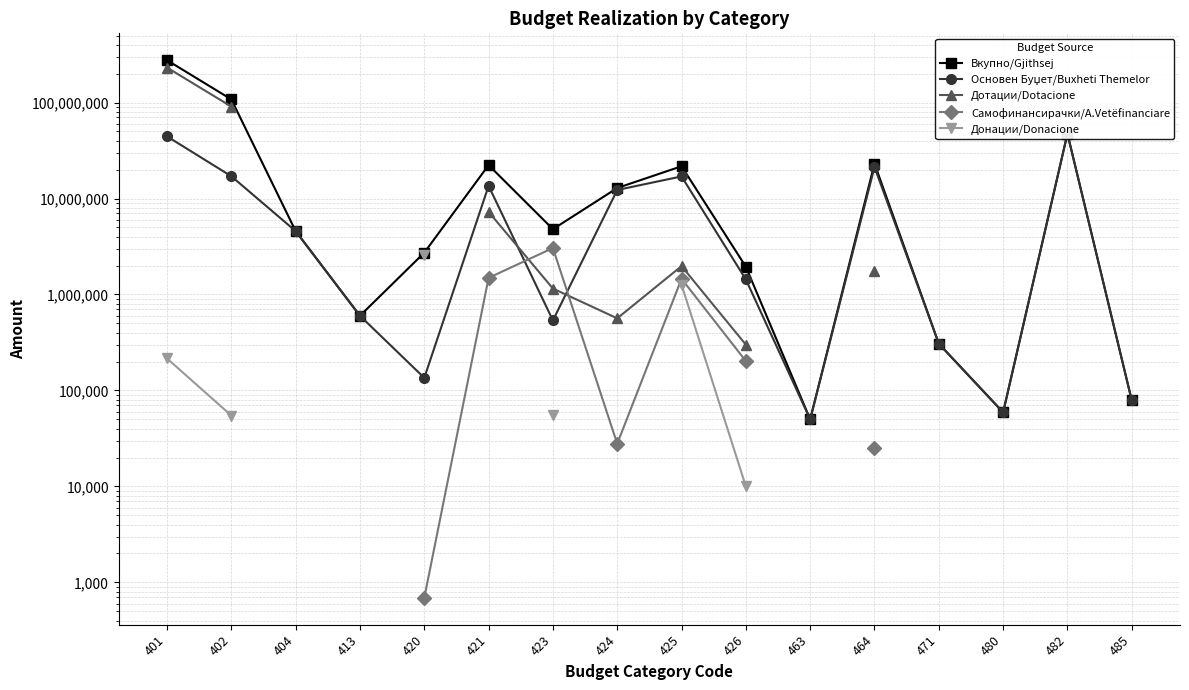

At which category does the chart reach its peak across all series?

401